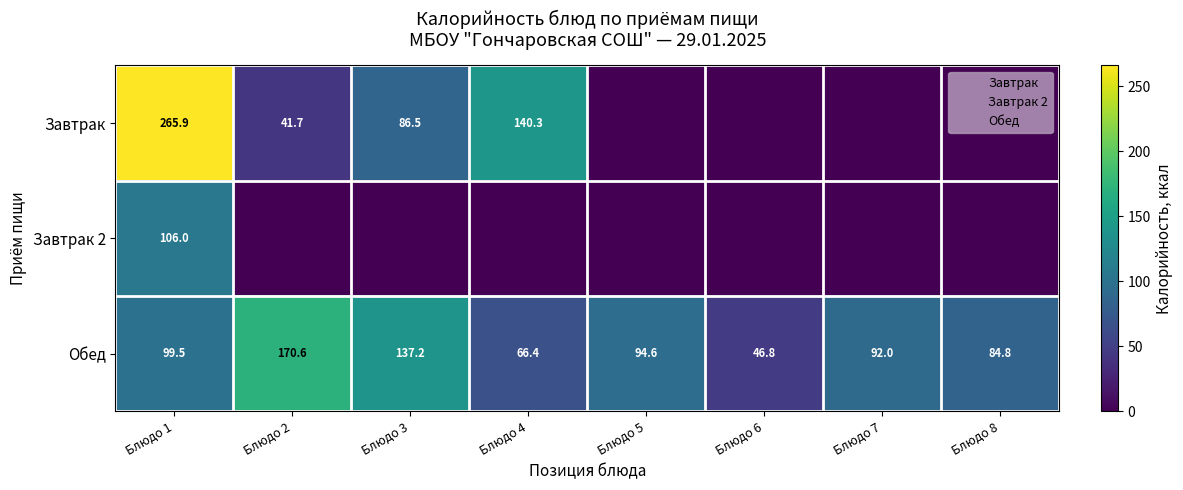

What is the approximate value of Обед at Блюдо 6?

46.8